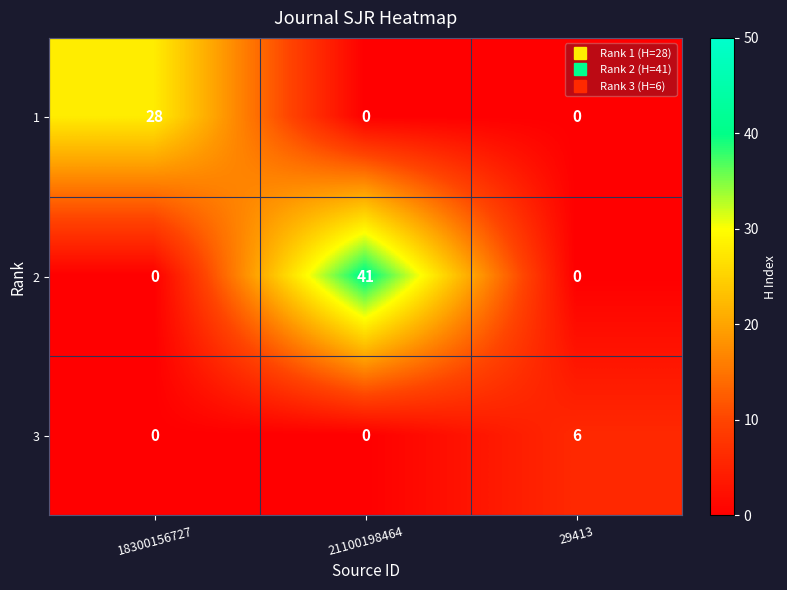

What is the maximum value shown in the chart?

41